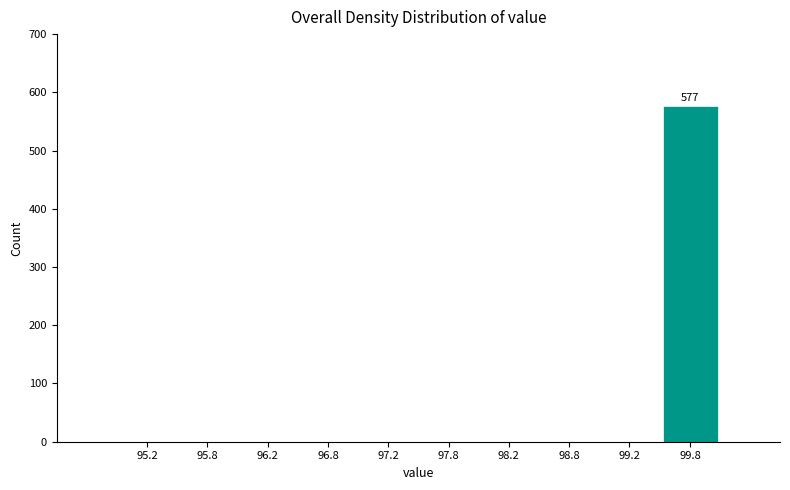

Reading left to right, list all the values displayed in this chart.

95.2=0	95.8=0	96.2=0	96.8=0	97.2=0	97.8=0	98.2=0	98.8=0	99.2=0	99.8=577